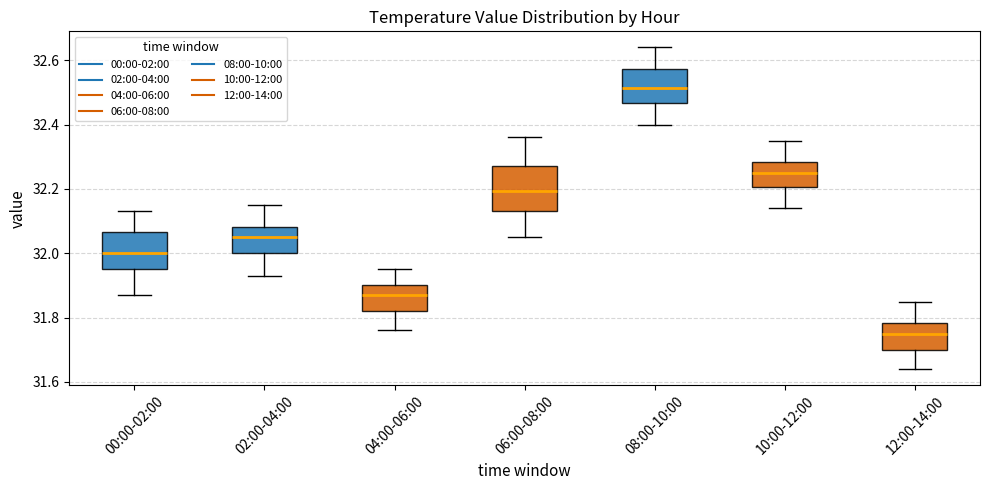

Where is the upper edge of the box for 12:00-14:00 on the y-axis? The values are not printed on the chart, so give them approximately, as read against the axis.

31.78